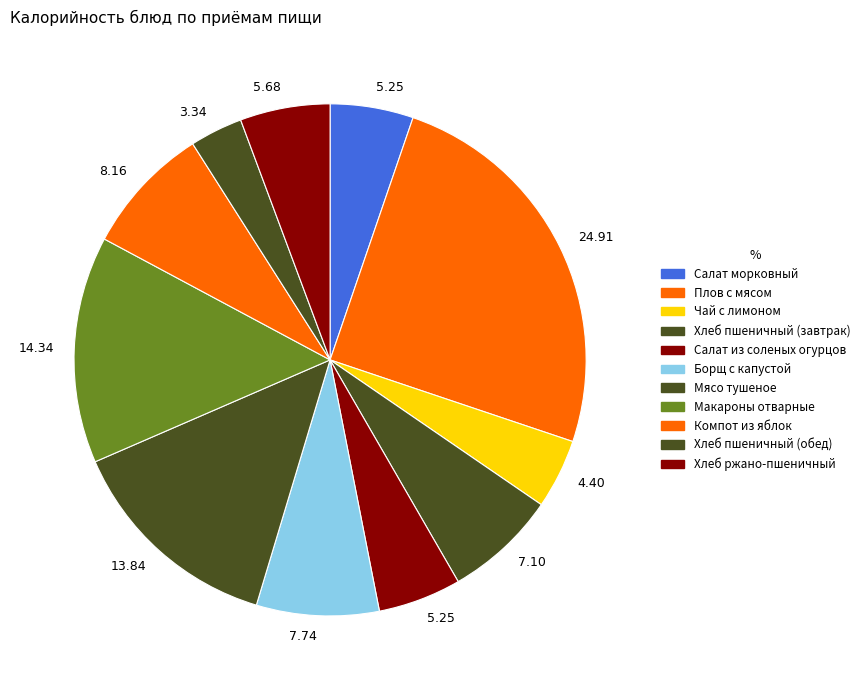

Count the number of slices in the pie.

11